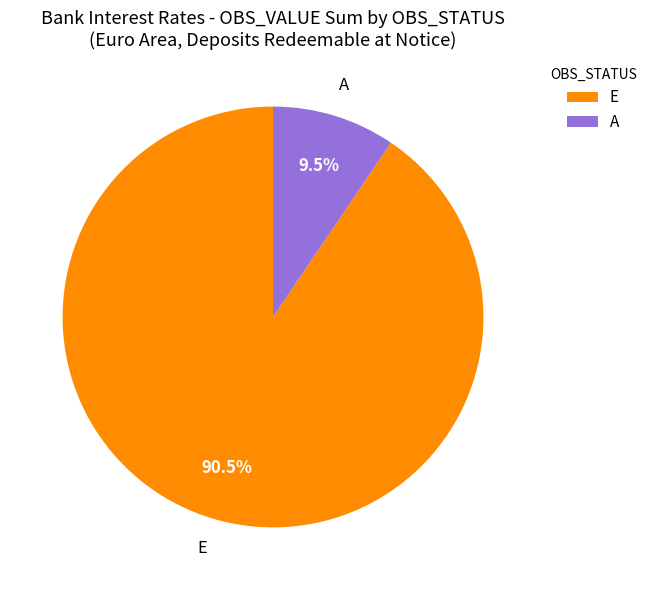

Which has a higher value, E or A?

E